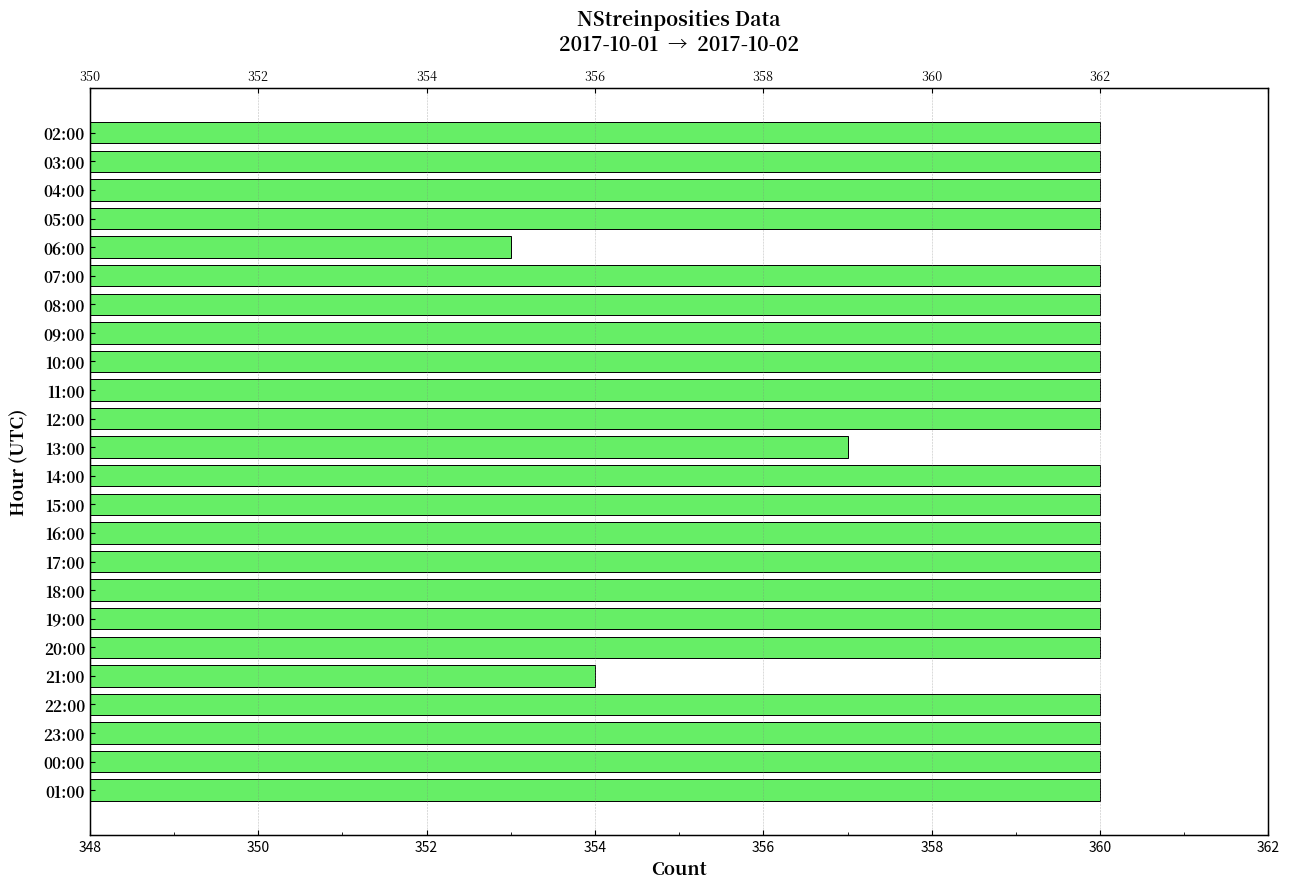

True or false: the data shows 496 at 04:00.

False